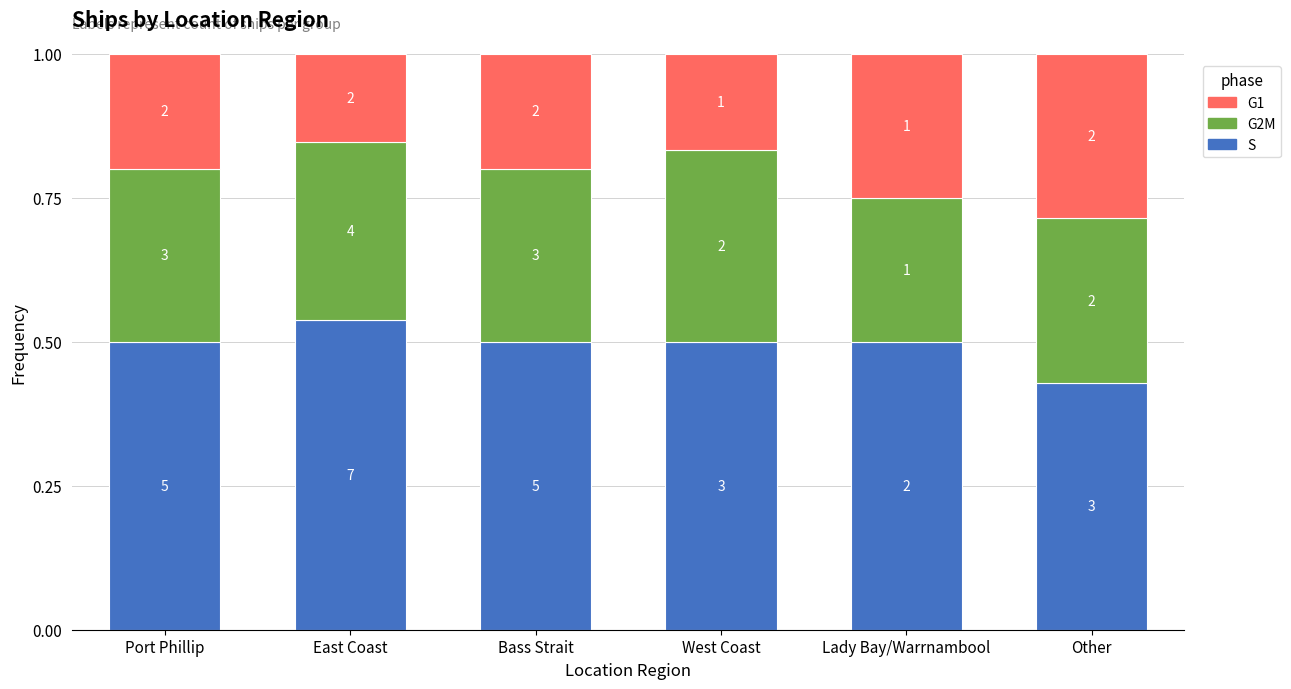

What is the total value across all series at Port Phillip?

1.0